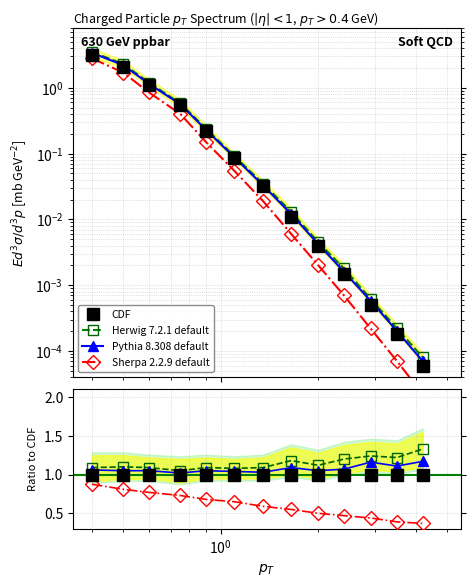

True or false: Herwig 7.2.1 default and CDF cross at least once.

False